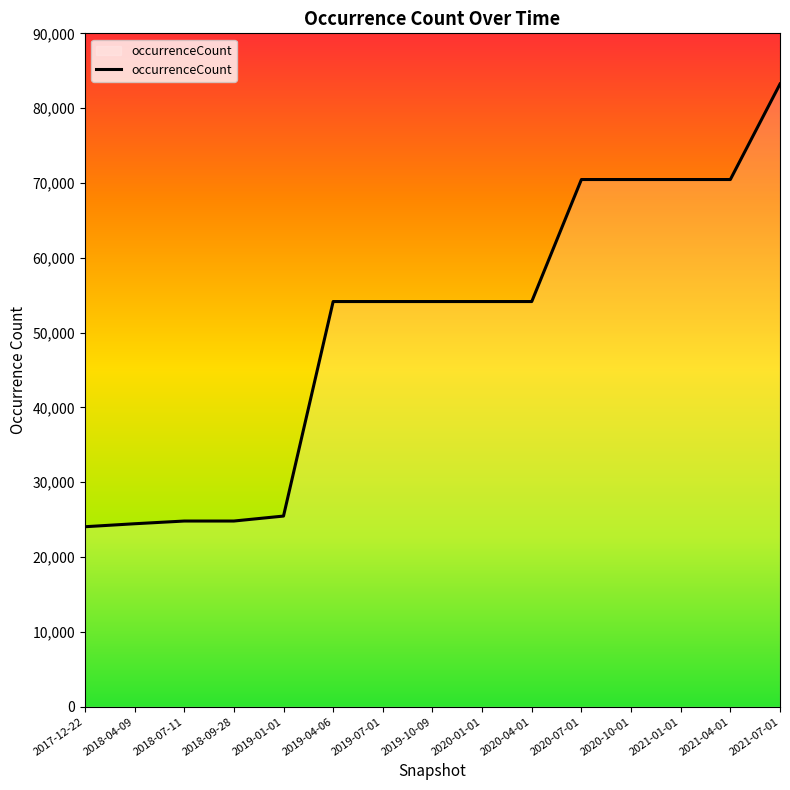

What is the change in value from 2018-09-28 to 2021-01-01?

+45645